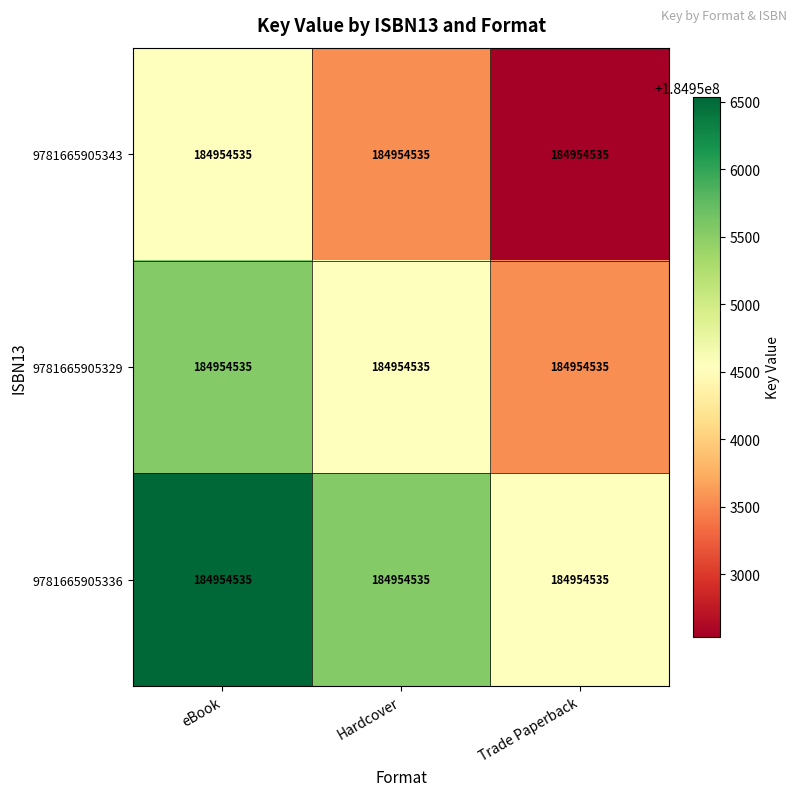

Which series has the largest total across all categories?

9781665905336